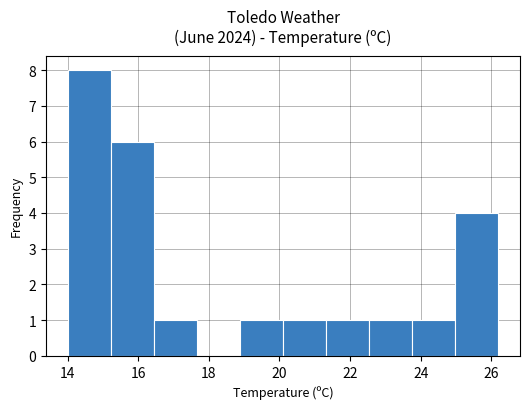

Reading left to right, transcribe this chart: for each bar, give the range it covers on the x-axis and its height. Neither the bar edges nor the heights are printed on the chart, so give them approximately, as read against the axes.

14.00 to 15.22: 8
15.22 to 16.44: 6
16.44 to 17.66: 1
17.66 to 18.88: 0
18.88 to 20.10: 1
20.10 to 21.32: 1
21.32 to 22.54: 1
22.54 to 23.76: 1
23.76 to 24.98: 1
24.98 to 26.20: 4